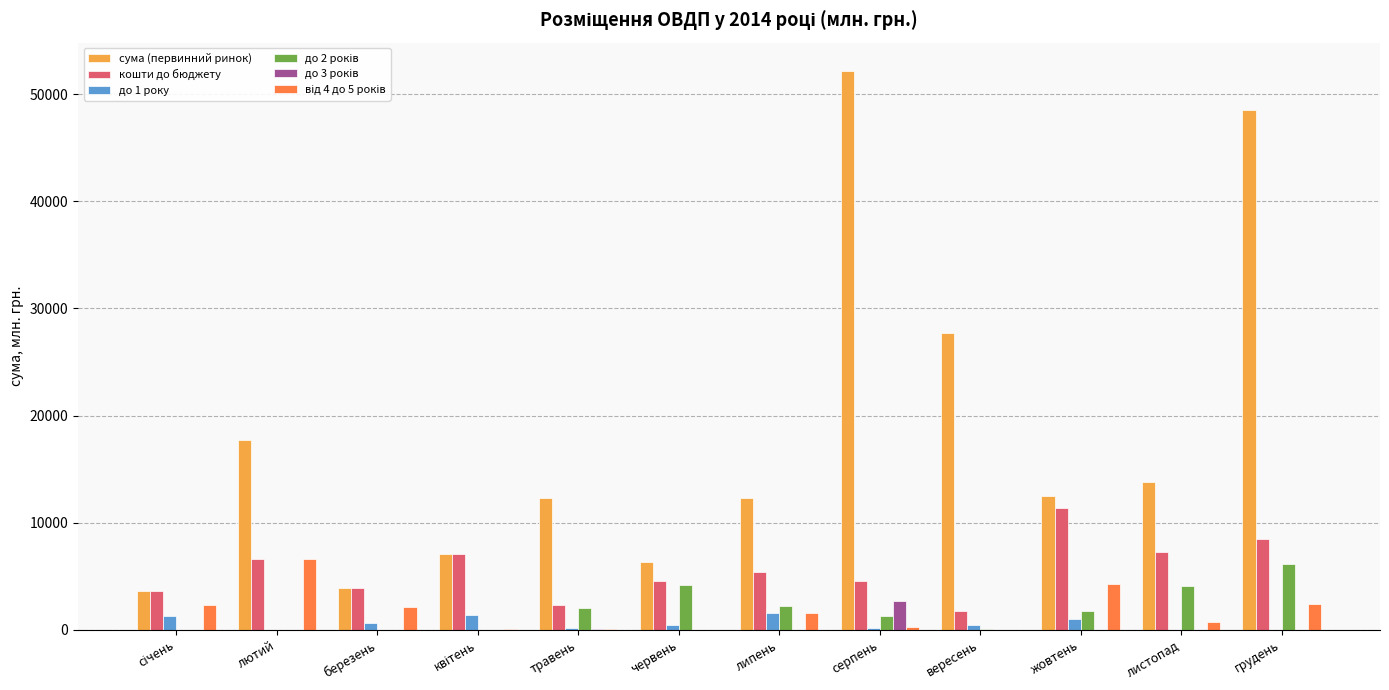

What is the sum of all кошти до бюджету values?

67120.3